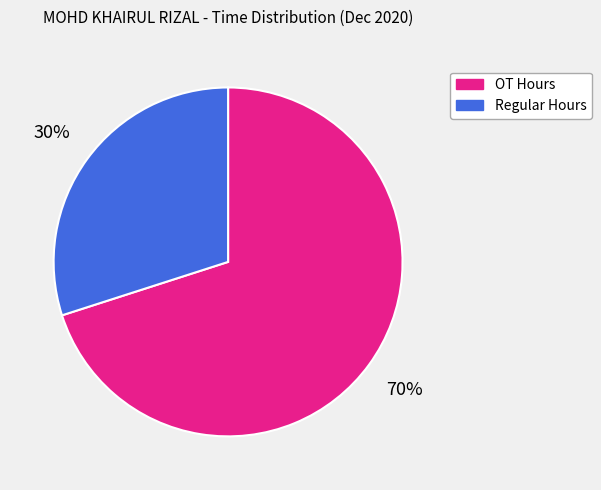

Is there a majority slice in this chart?

Yes